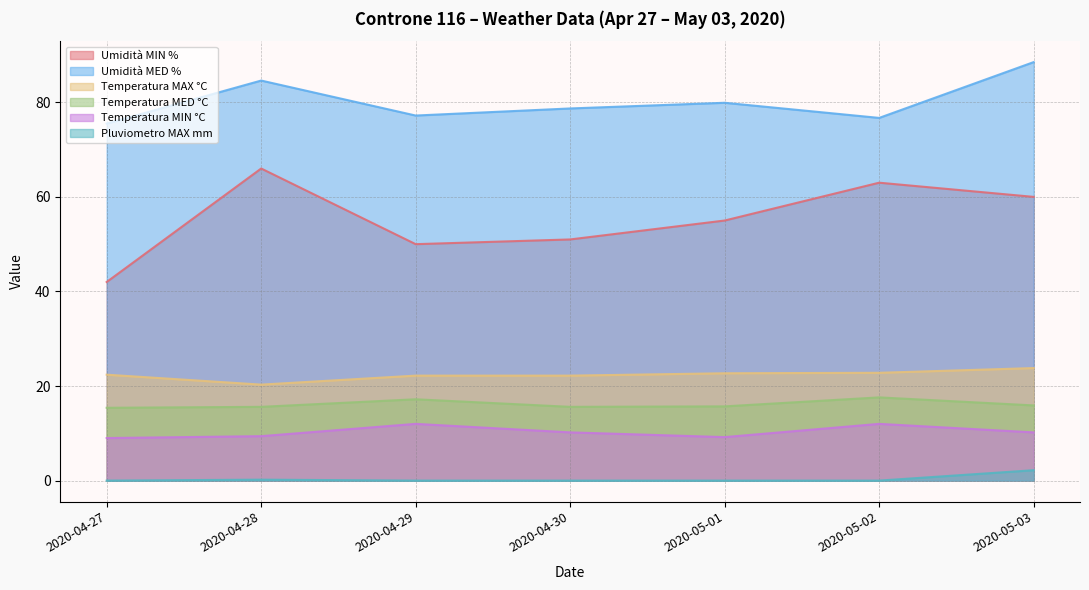

What is the difference between the highest and lowest values at 2020-04-27?

75.5